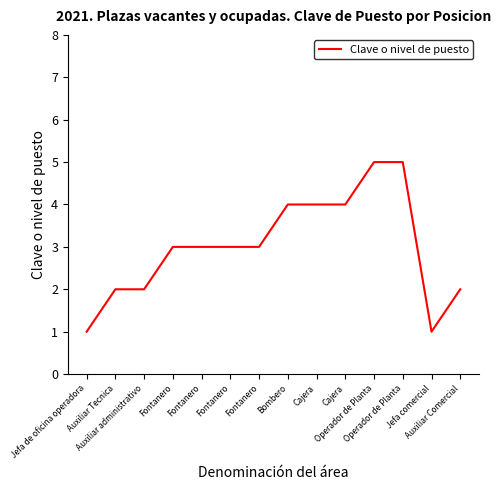

True or false: there are more than 0 points higher than both neighbors.

False